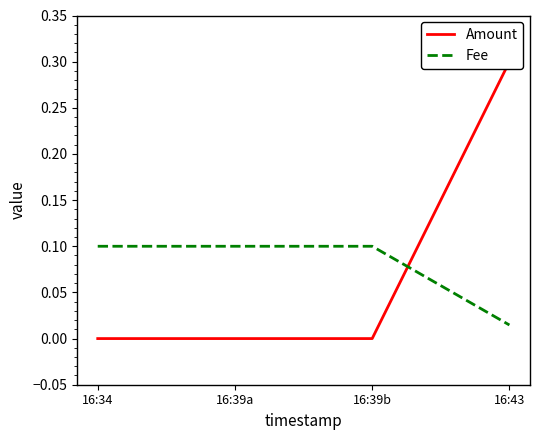

How many positive values does the Amount series have?

1